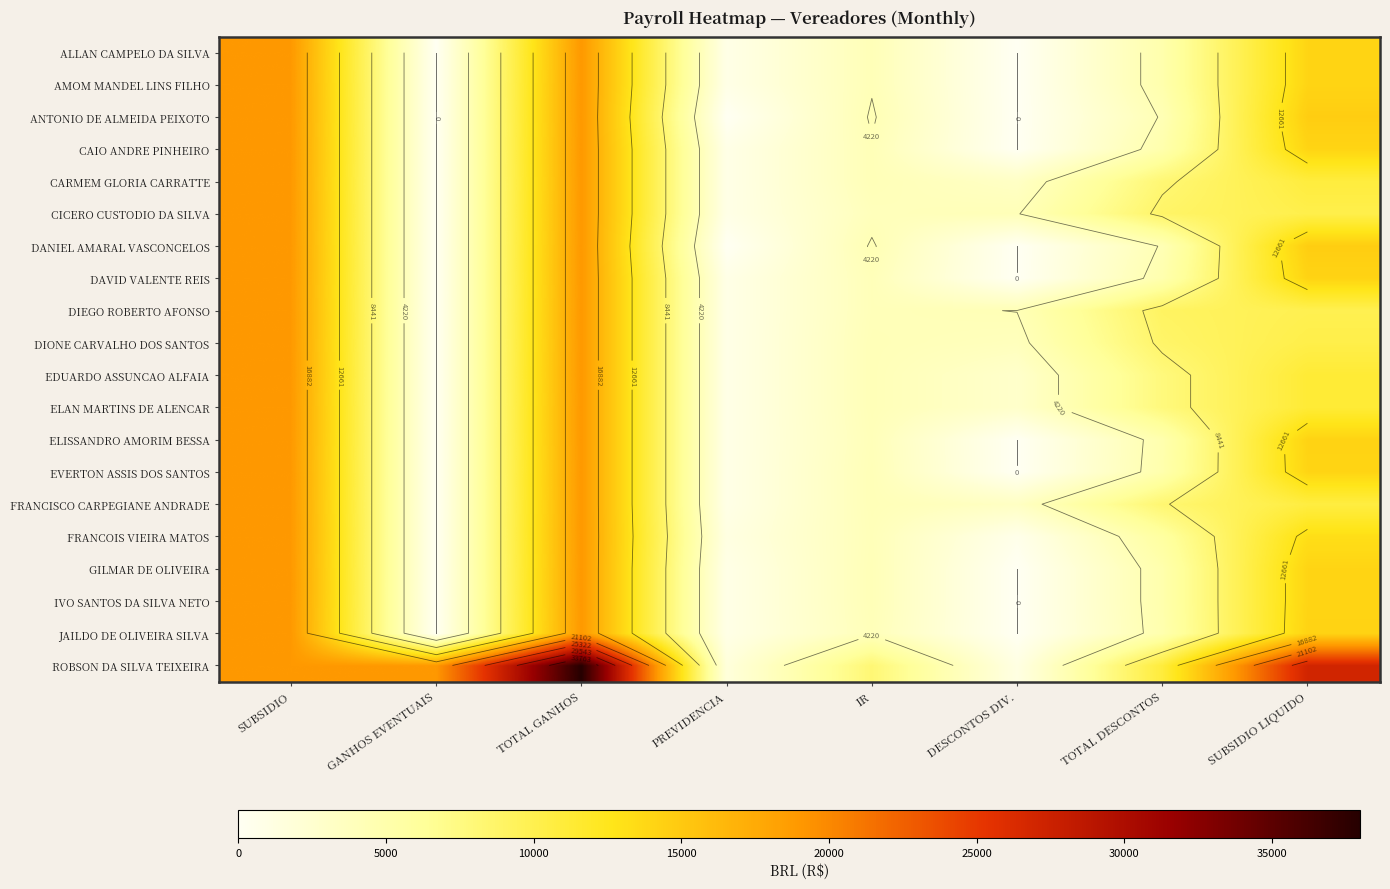

Which label corresponds to the smallest value in the chart?

GANHOS EVENTUAIS